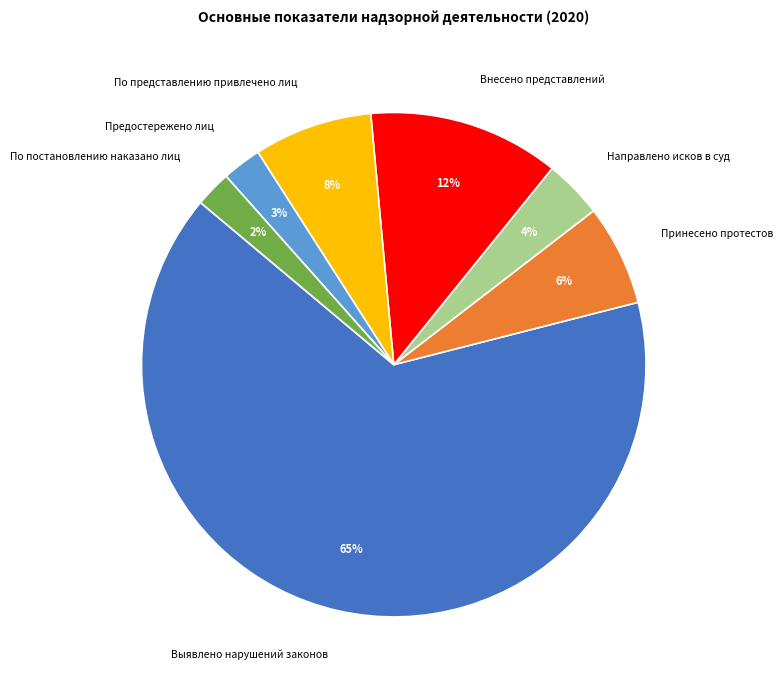

Does Внесено представлений account for over 50% of the chart?

No